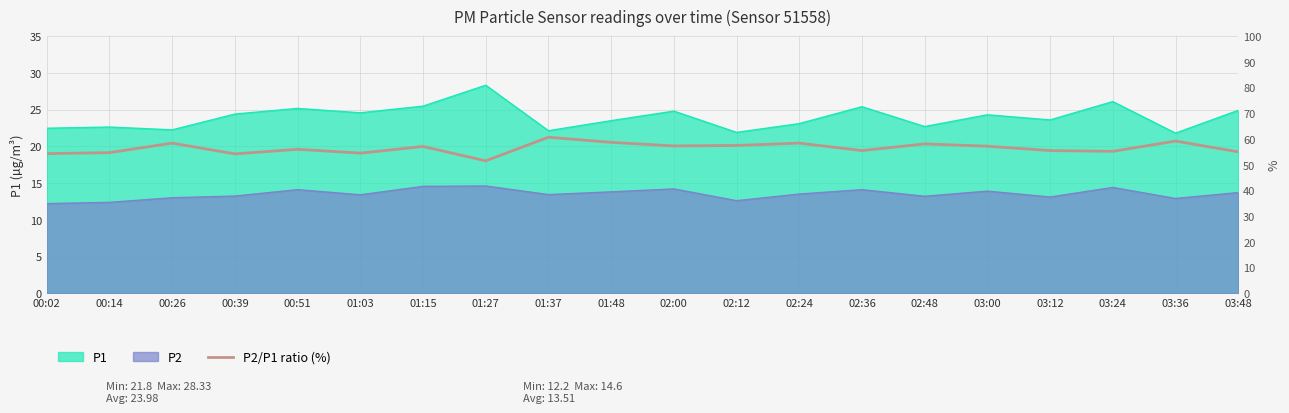

Reading right to left, list all the values displayed in this chart.

55.0	59.2	55.2	55.5	57.2	58.1	55.5	58.4	57.5	57.3	58.7	60.7	51.5	57.1	54.5	56.0	54.2	58.4	54.7	54.3